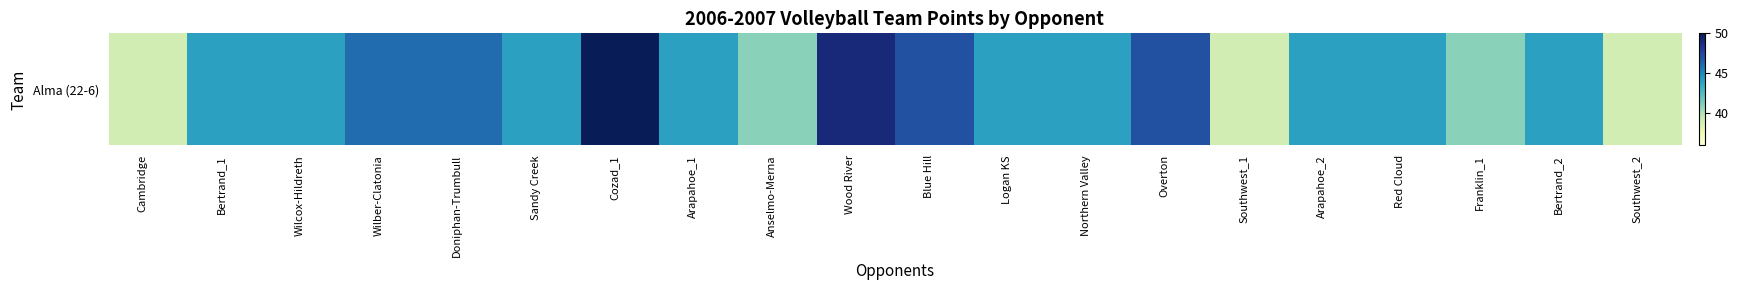

Reading right to left, extract all data points from this chart.

39	44	41	44	44	39	47	44	44	47	49	41	44	50	44	46	46	44	44	39